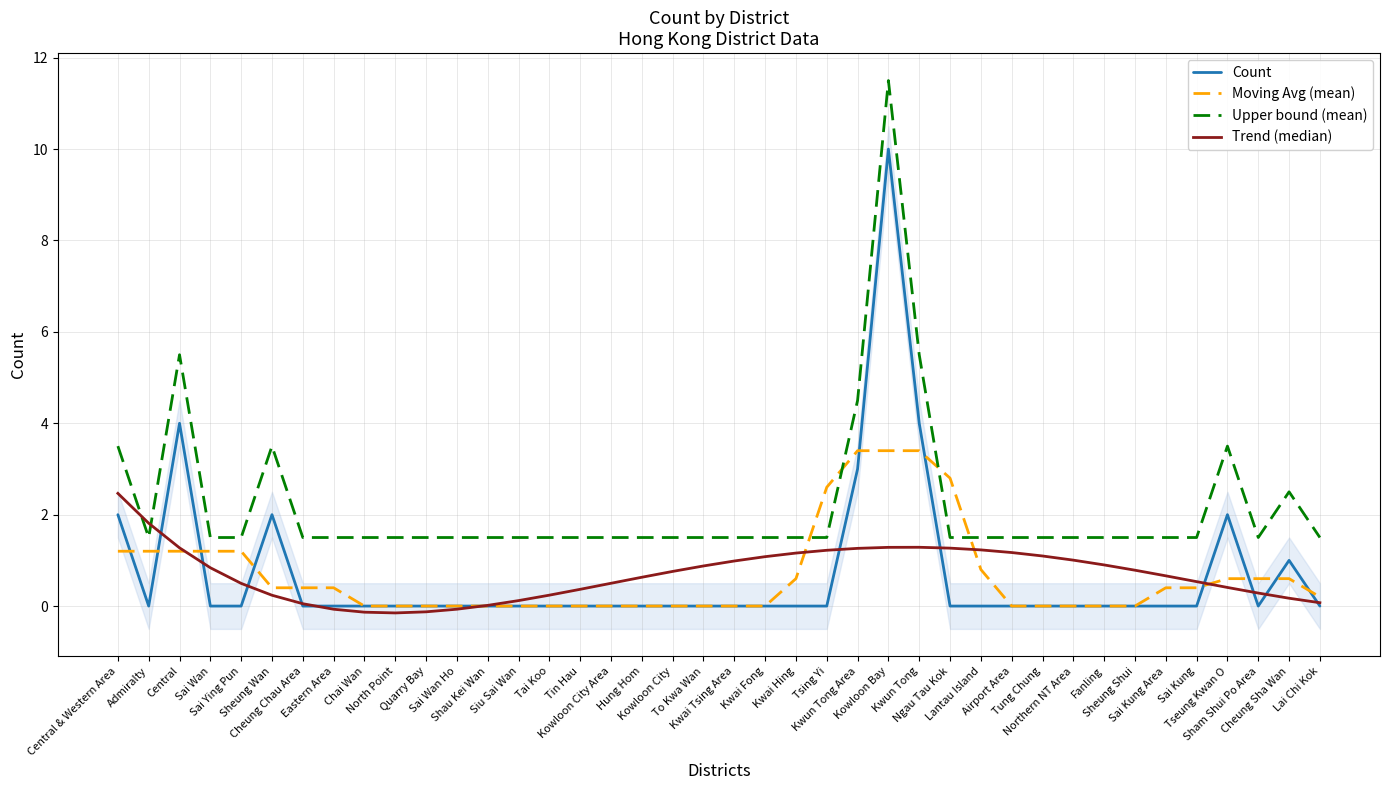

Where does the Trend (median) series first go above 0?

Central & Western Area